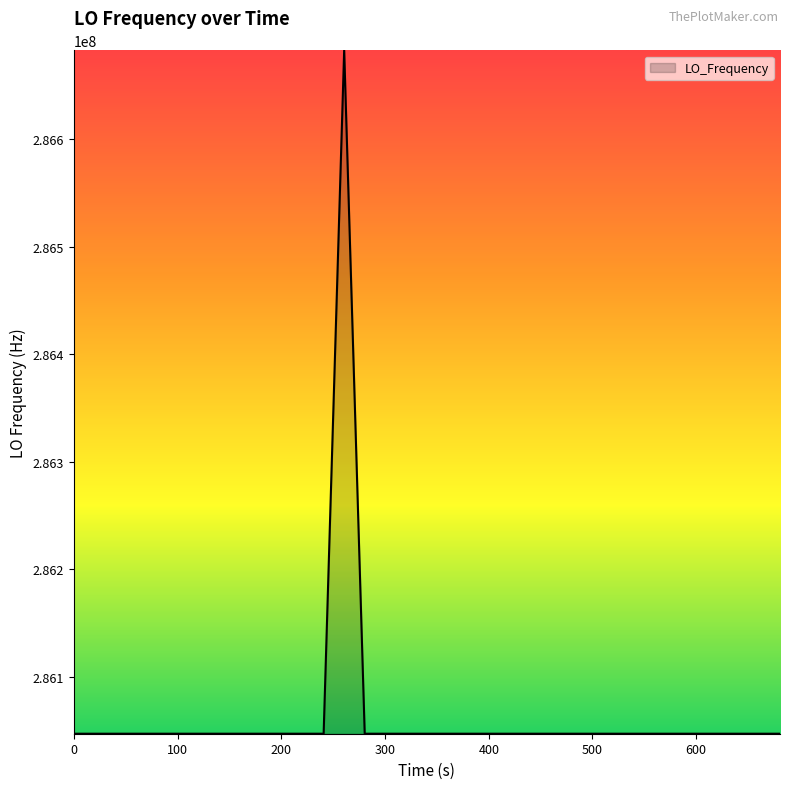

What is the smallest value displayed?

286046993.7